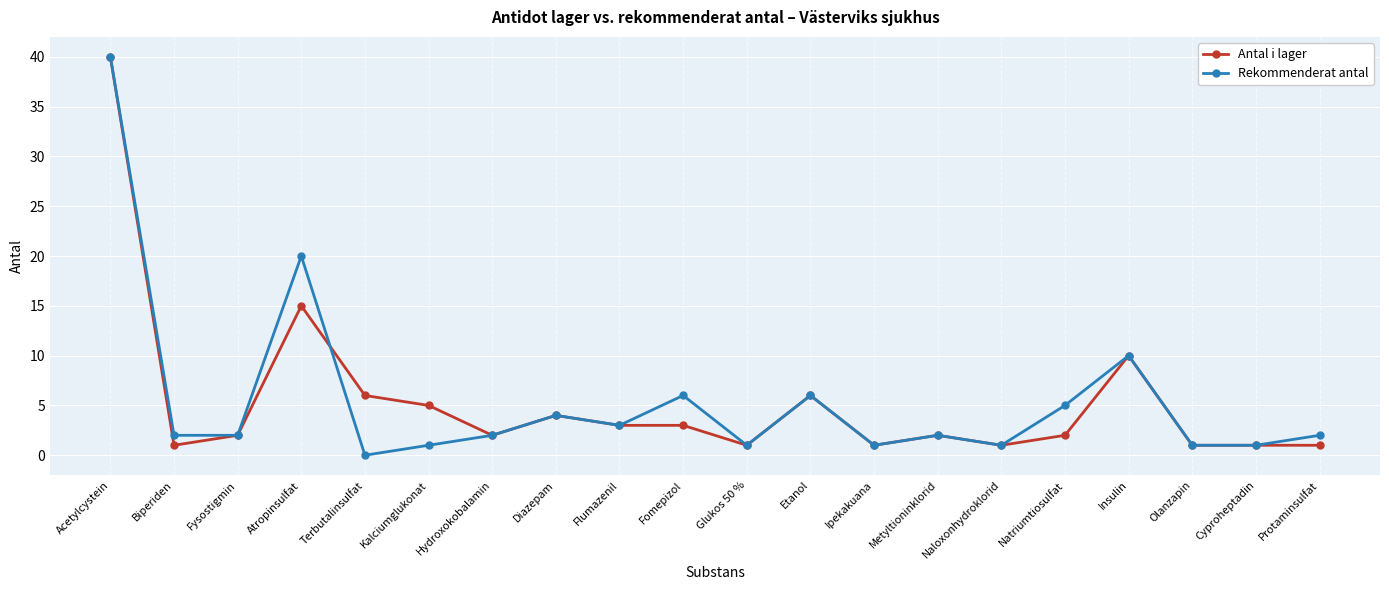

What are all the series names shown in the legend?

Antal i lager, Rekommenderat antal